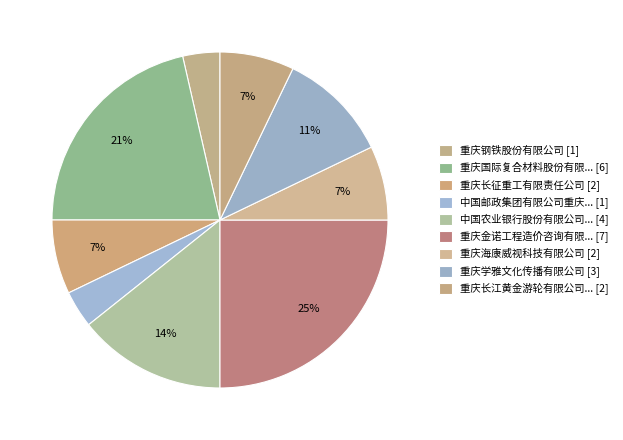

Rank the categories by value from lowest to highest.

重庆钢铁股份有限公司, 中国邮政集团有限公司重庆市大渡口区分公司, 重庆长征重工有限责任公司, 重庆海康威视科技有限公司, 重庆长江黄金游轮有限公司邮轮管理分公司, 重庆学雅文化传播有限公司, 中国农业银行股份有限公司重庆大渡口支行, 重庆国际复合材料股份有限公司, 重庆金诺工程造价咨询有限公司